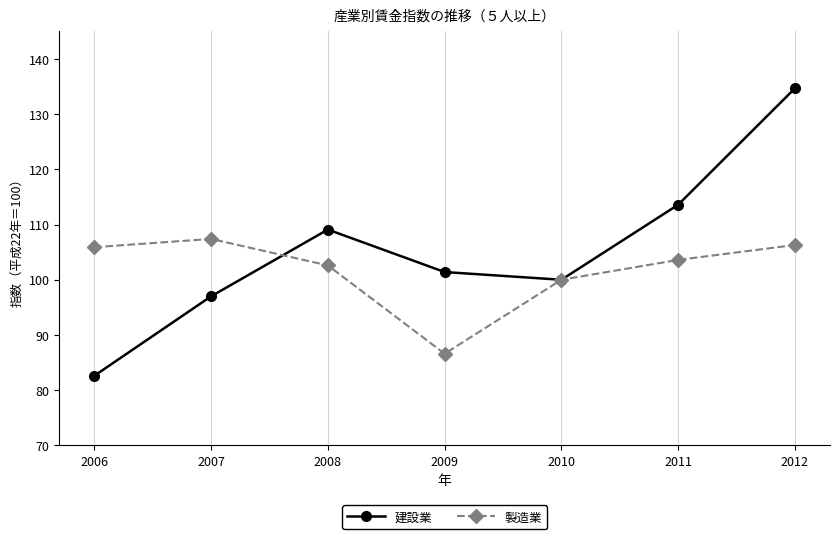

True or false: 建設業 has a value of 46.5 at 2009.

False